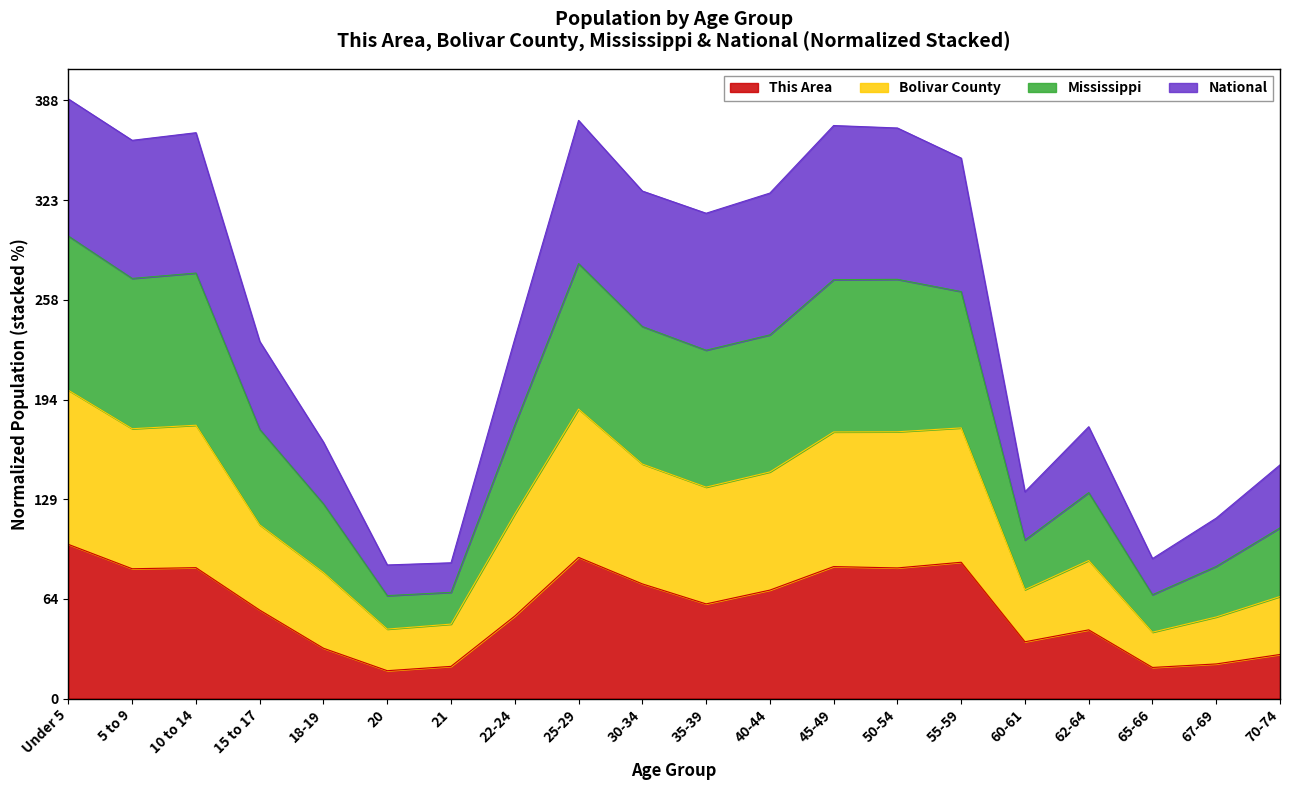

At which label does This Area reach its peak?

Under 5